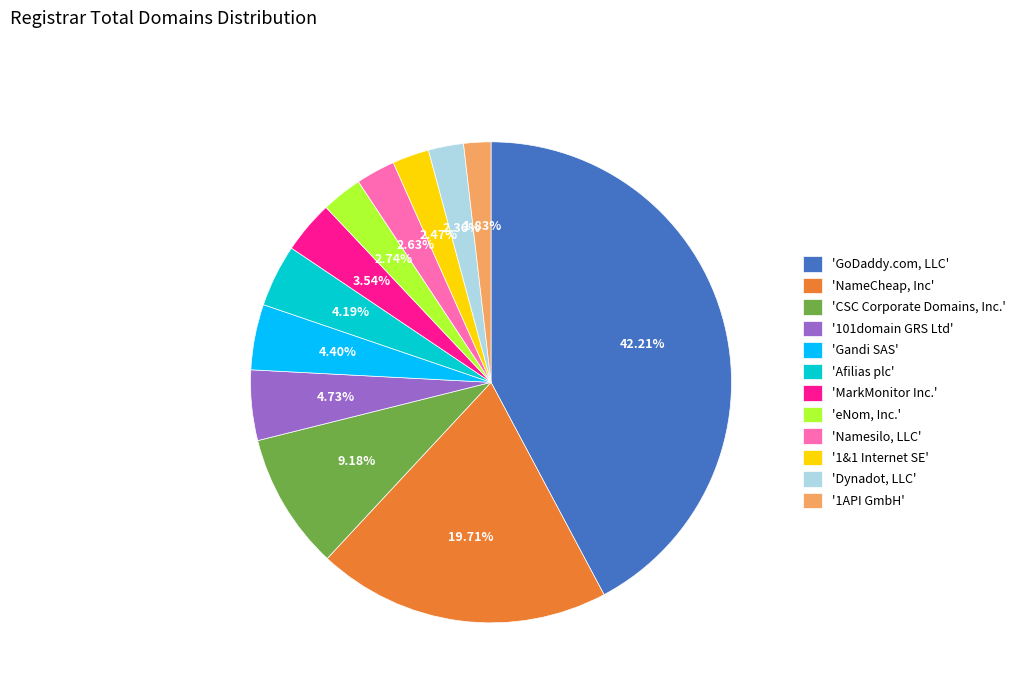

Is there a majority slice in this chart?

No